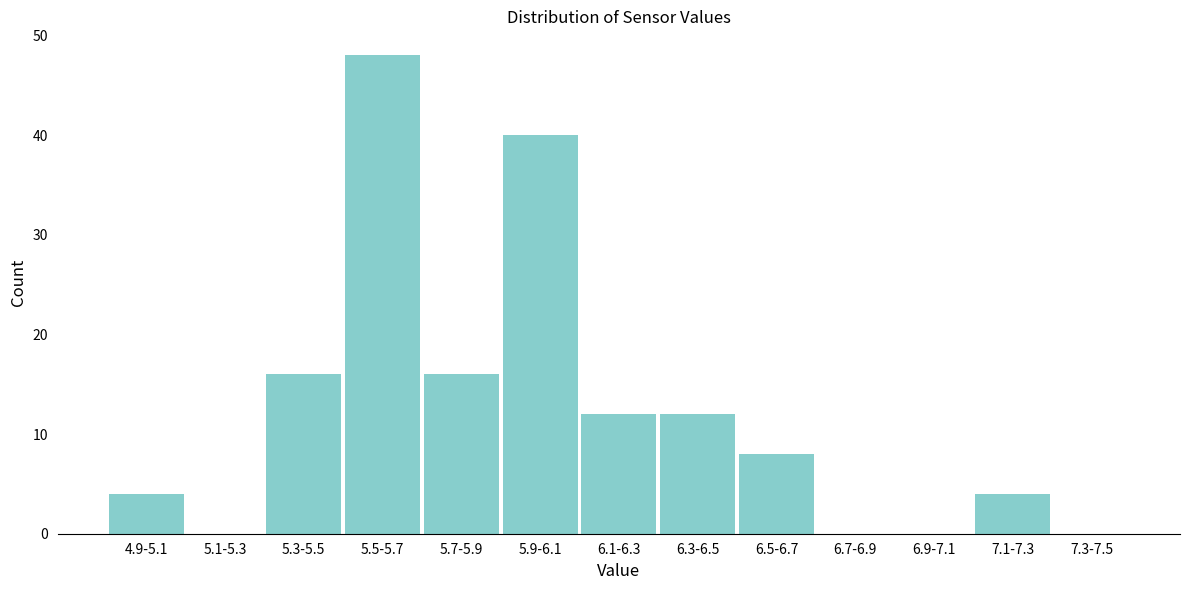

Reading left to right, what are all the values shown in this chart?

4.9-5.1=4	5.1-5.3=0	5.3-5.5=16	5.5-5.7=48	5.7-5.9=16	5.9-6.1=40	6.1-6.3=12	6.3-6.5=12	6.5-6.7=8	6.7-6.9=0	6.9-7.1=0	7.1-7.3=4	7.3-7.5=0